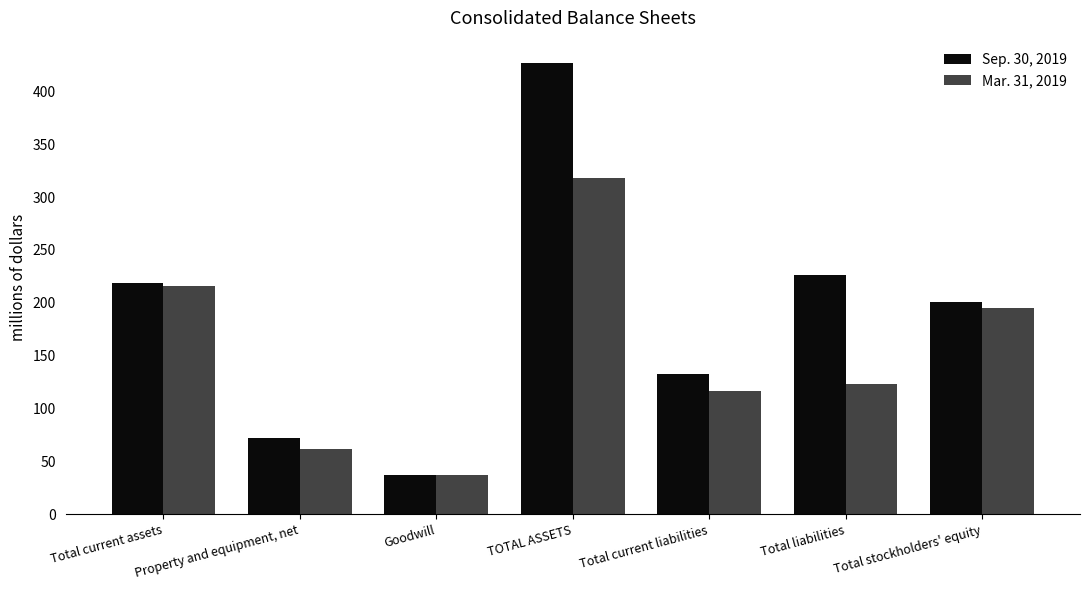

What is the difference between the second highest and second lowest values in the Sep. 30, 2019 series?

153.7